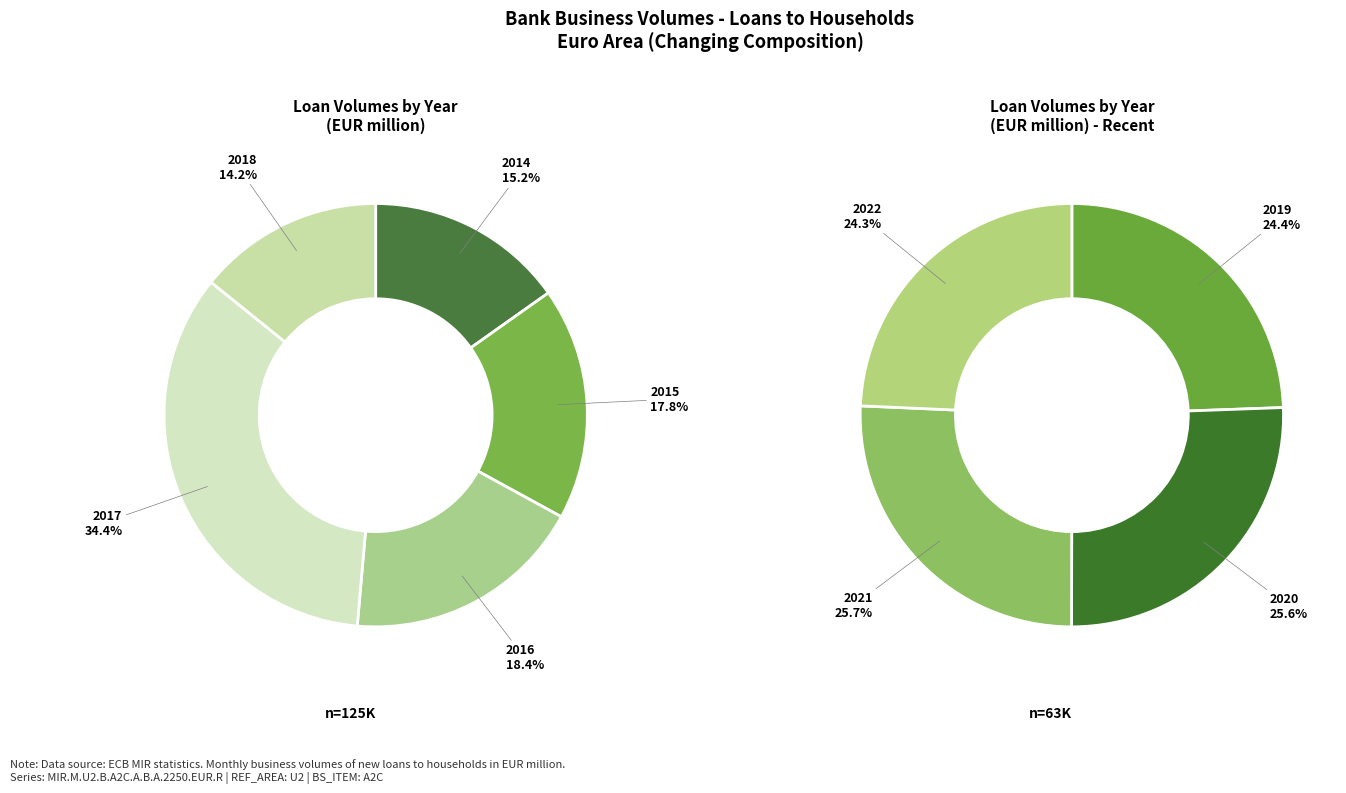

What is the change in value from 2014 to 2021?

-2687.5